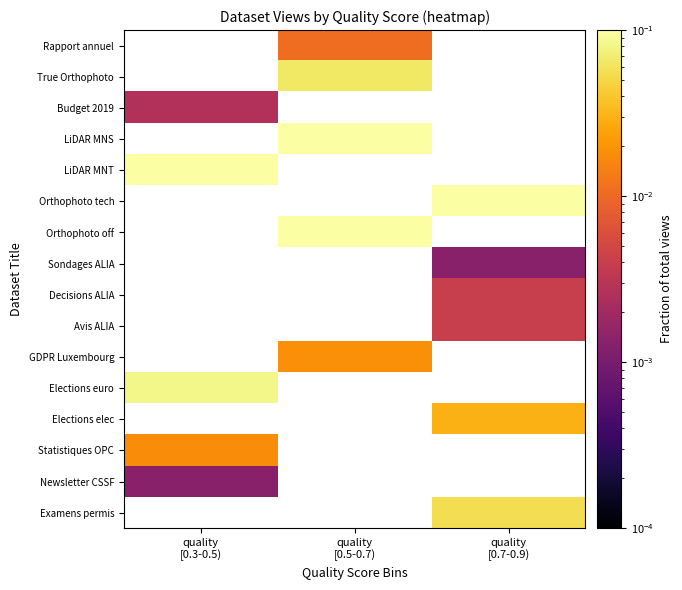

Which has a higher value, quality
[0.5-0.7) or quality
[0.3-0.5)?

quality
[0.3-0.5)